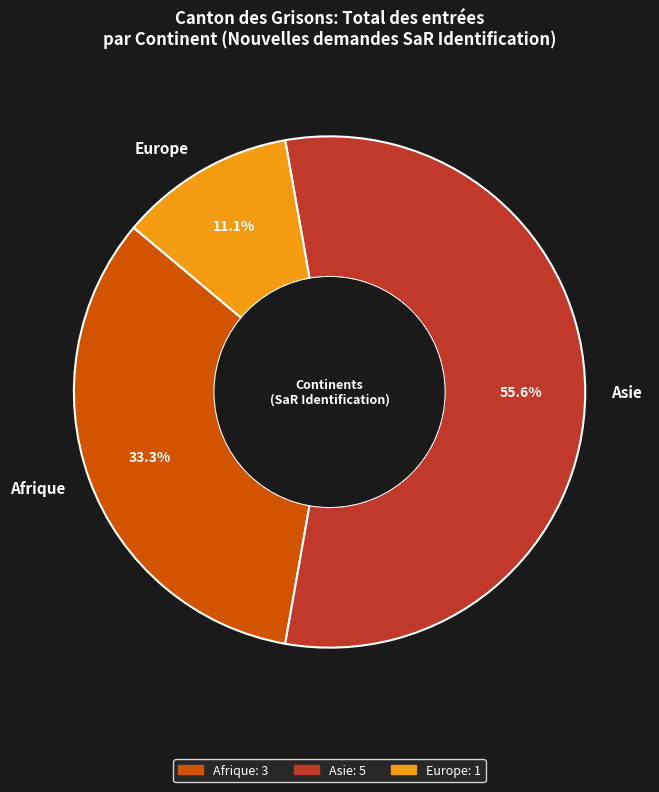

Does Asie represent more than half of the total?

Yes